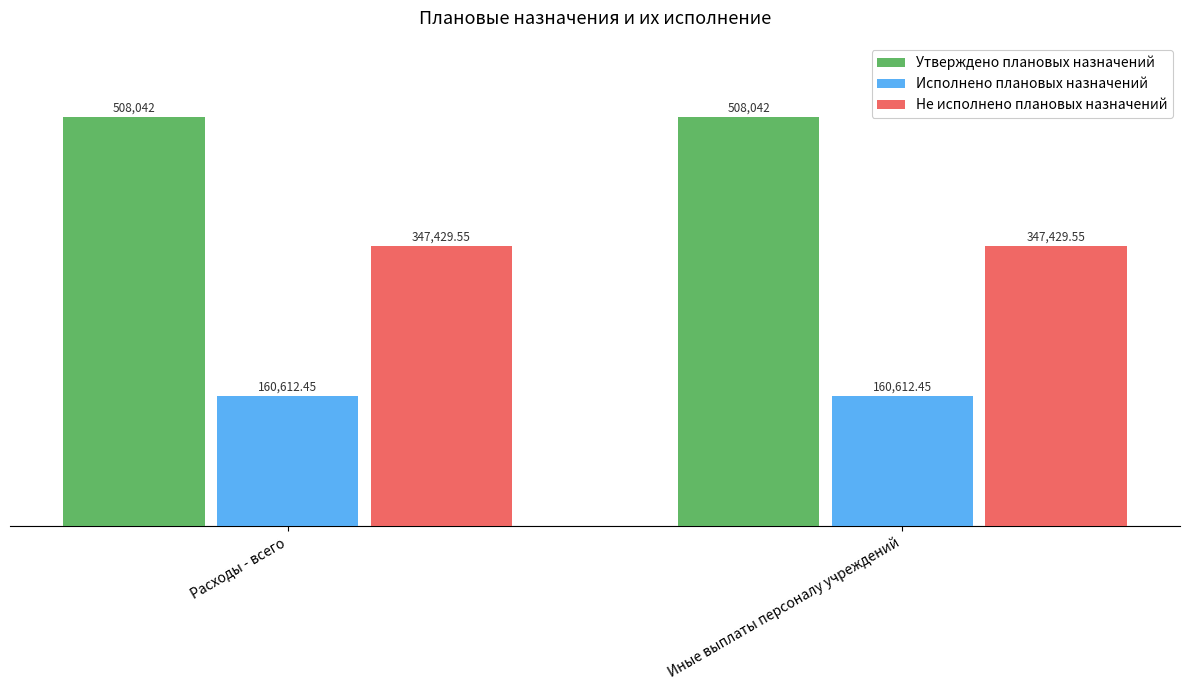

What is the total value across all series at Иные выплаты персоналу учреждений?

1016084.0